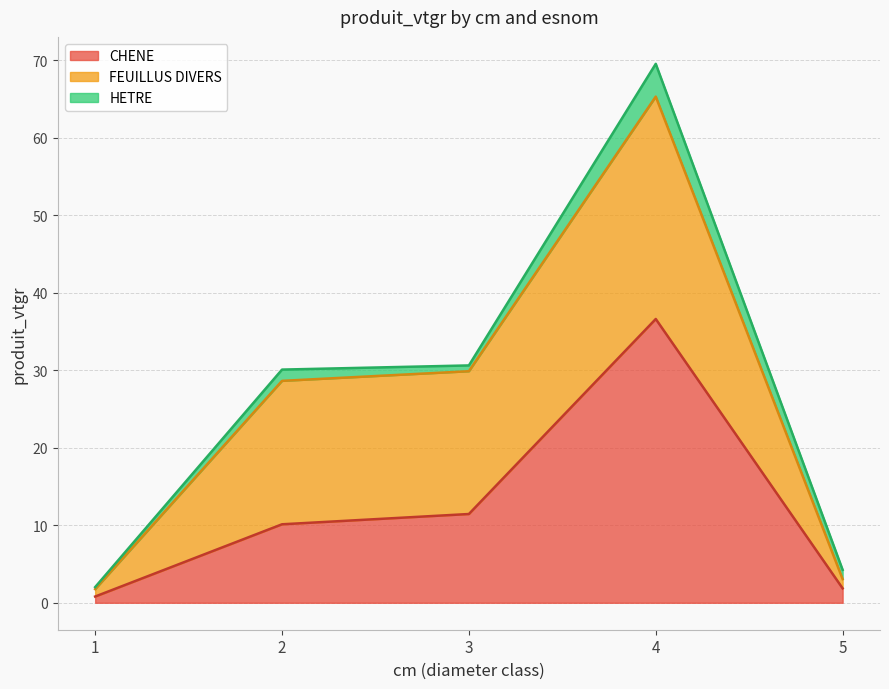

Between 1 and 2, which series saw the biggest shift?

FEUILLUS DIVERS